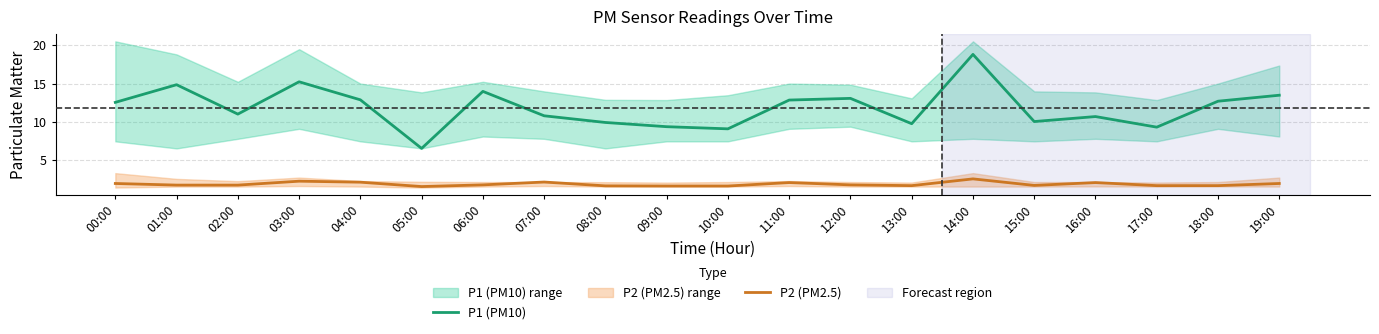

Which category has the highest value in the P2 (PM2.5) series?

14:00